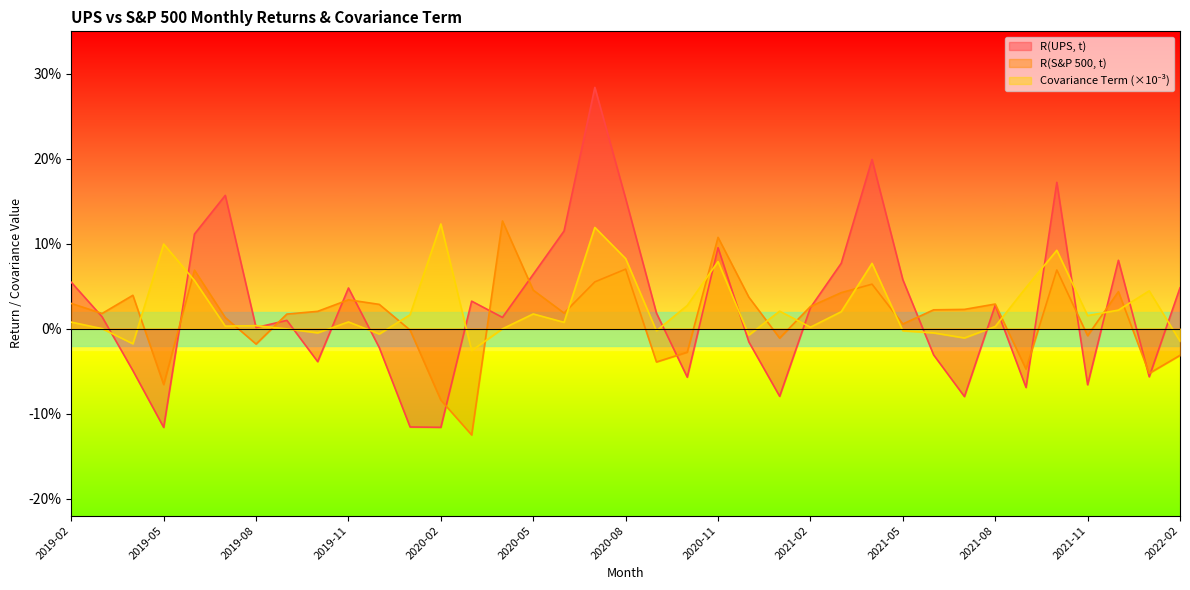

True or false: R(S&P 500, t) has a value of 0.2 at 2020-04.

False